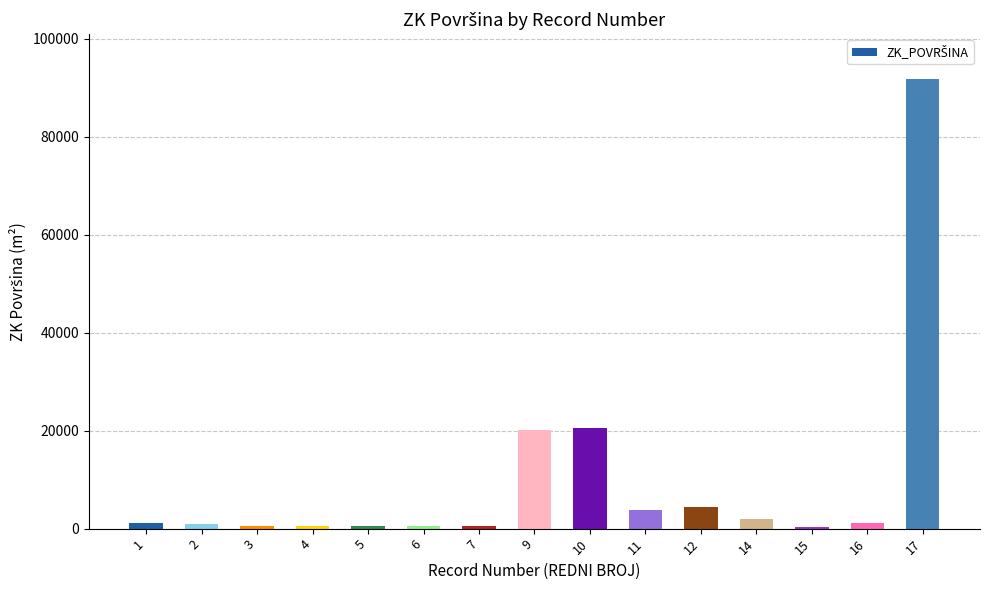

What is the greatest value displayed?

91776